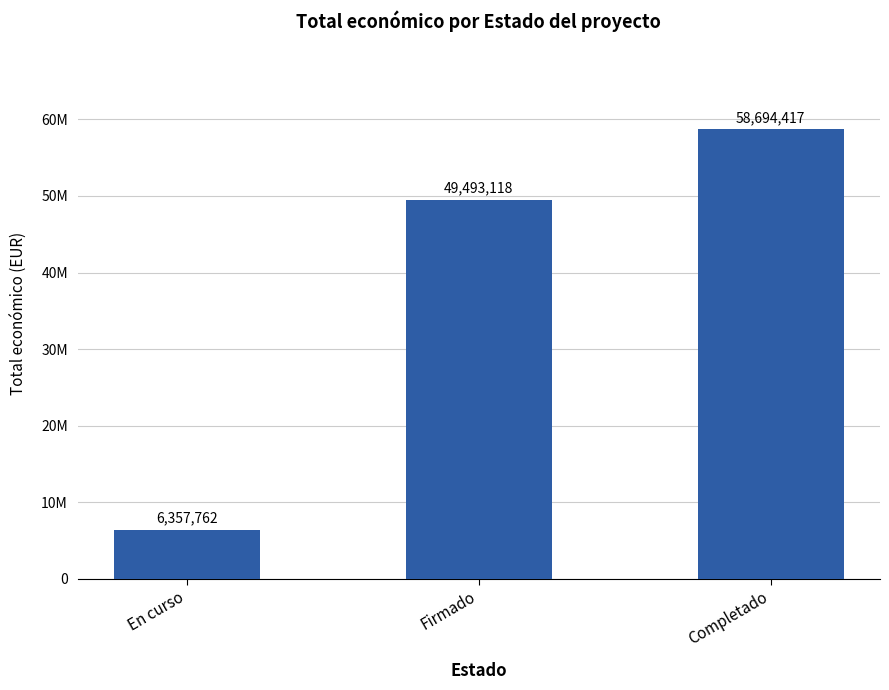

Which has a higher value, En curso or Firmado?

Firmado